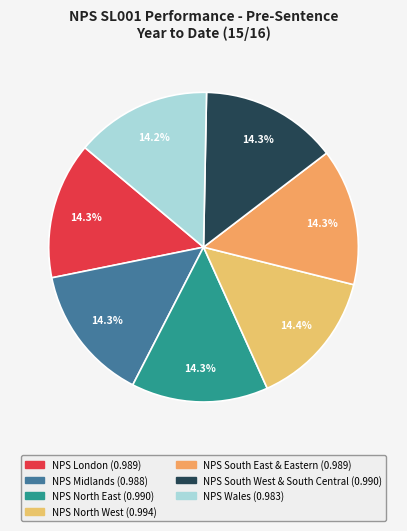

Is there any slice that represents more than half of the pie?

No